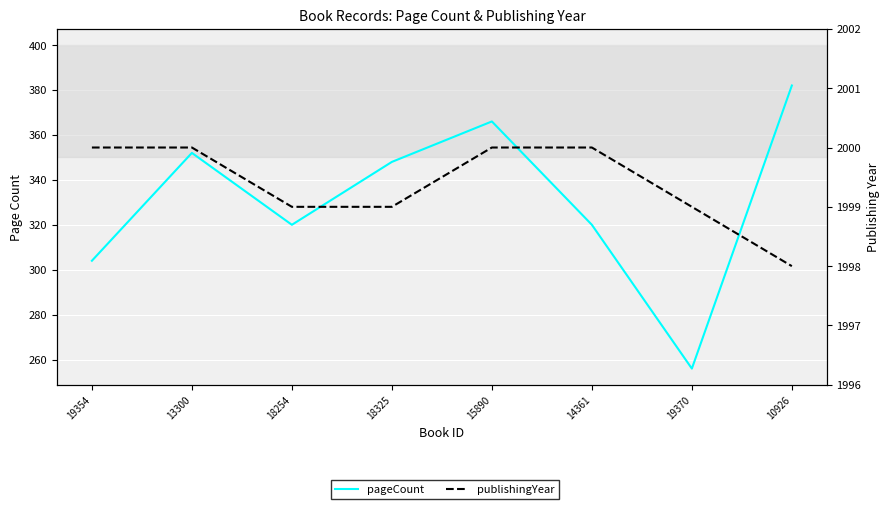

What is the label of the 2nd point from the right?

19370